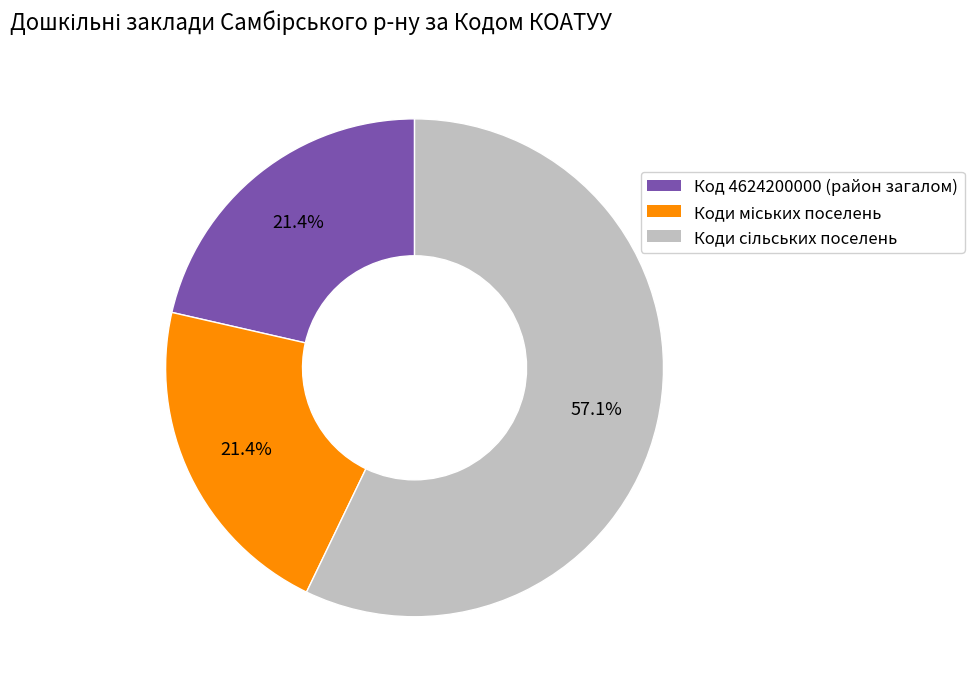

Is Код 4624200000 (район загалом) the majority of the pie?

No